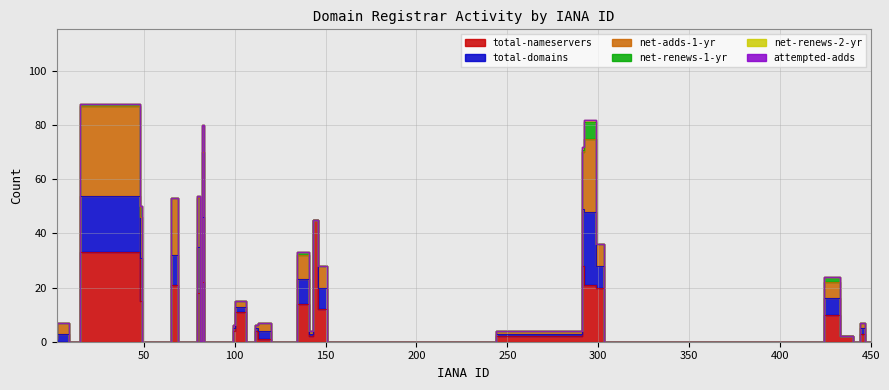

What is the maximum value for net-renews-2-yr?

1